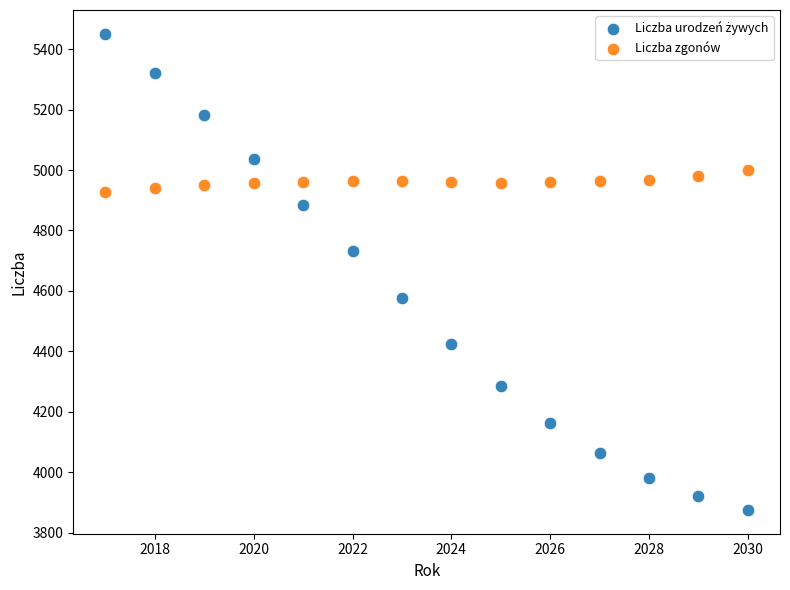

Across all series, what Y value is closest to 4663?

4731